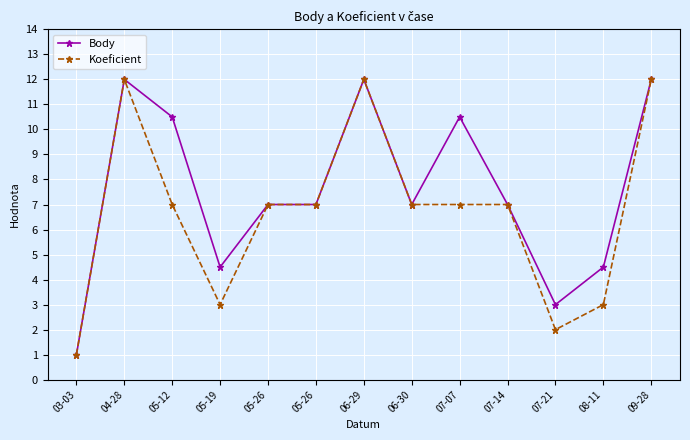

Does the chart have visible grid lines?

Yes